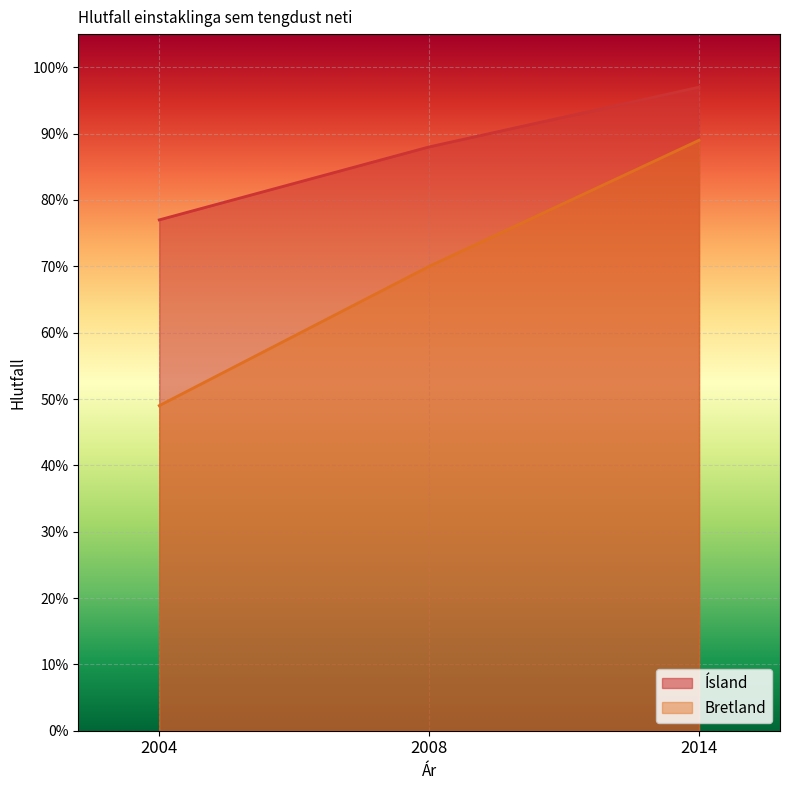

How many distinct data groups are displayed?

2